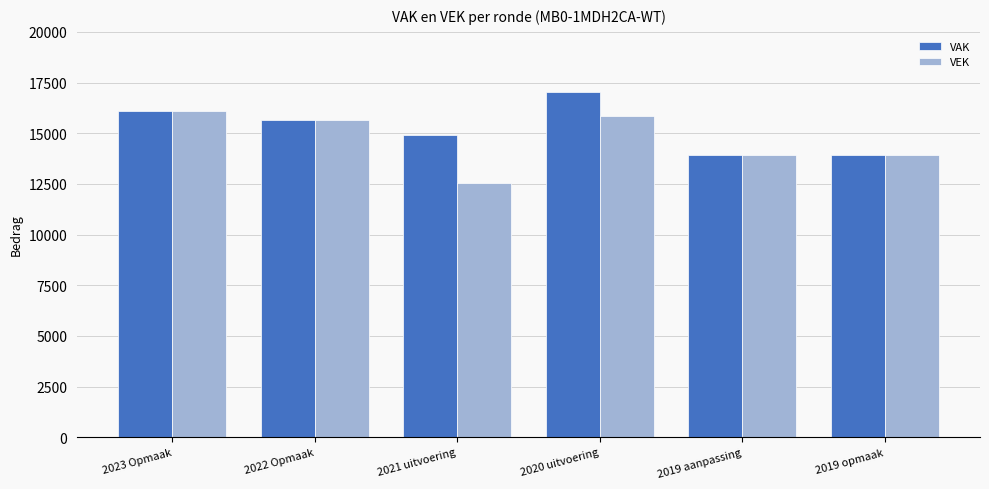

What is the sum of the VAK values at 2019 aanpassing and 2022 Opmaak?

29545